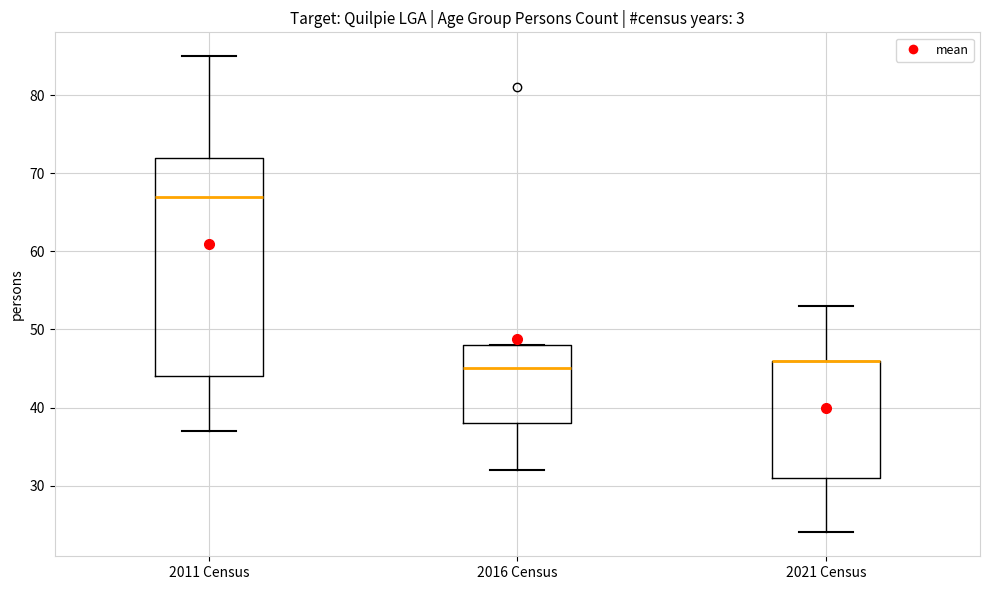

Reading left to right, transcribe this box plot: for each box, give where its median line is, the range the box spans, and where its two whiskers end, as read against the y-axis. The values are not printed on the chart, so give them approximately, as read against the axis.

2011 Census: median 67, box 44 to 72, whiskers 37 to 85
2016 Census: median 45, box 38 to 48, whiskers 32 to 48
2021 Census: median 46 (drawn on the box's upper edge), box 31 to 46, whiskers 24 to 53